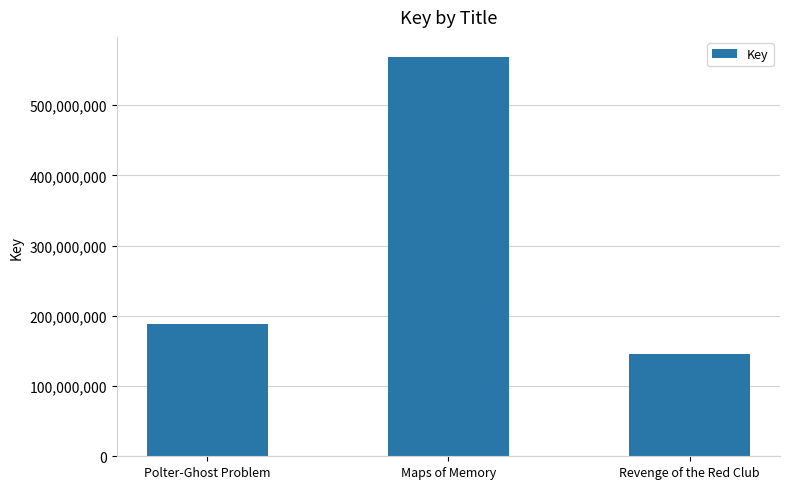

Between Maps of Memory and Polter-Ghost Problem, which is larger?

Maps of Memory